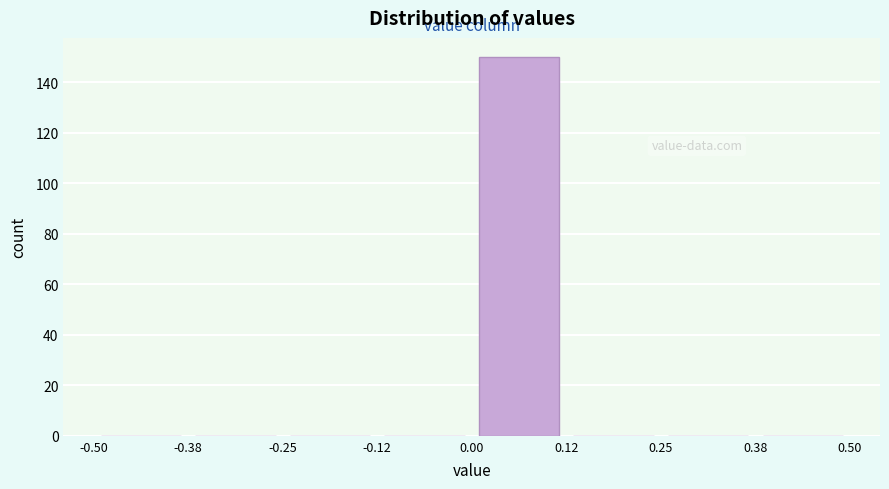

Reading left to right, list every bar in this chart as the range it spans on the x-axis followed by its height. The values are not printed on the chart, so give them approximately, as read against the axis.

-0.50 to -0.38: 0
-0.38 to -0.25: 0
-0.25 to -0.12: 0
-0.12 to 0.00: 0
0.00 to 0.12: 150
0.12 to 0.25: 0
0.25 to 0.38: 0
0.38 to 0.50: 0